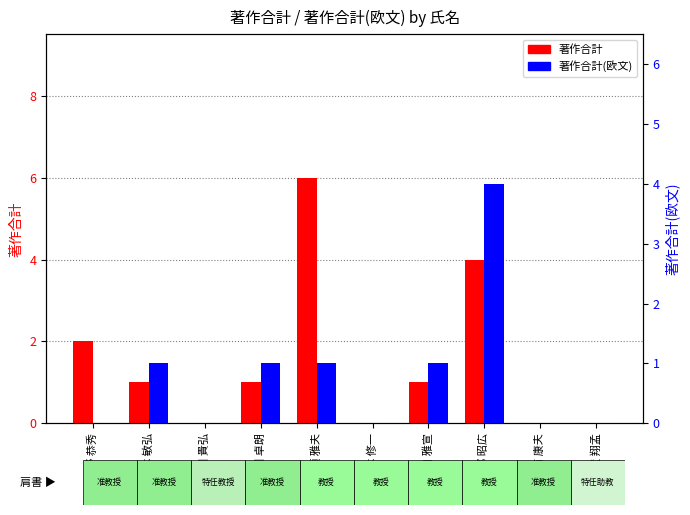

At which category is the sum across all series the highest?

古部 昭広